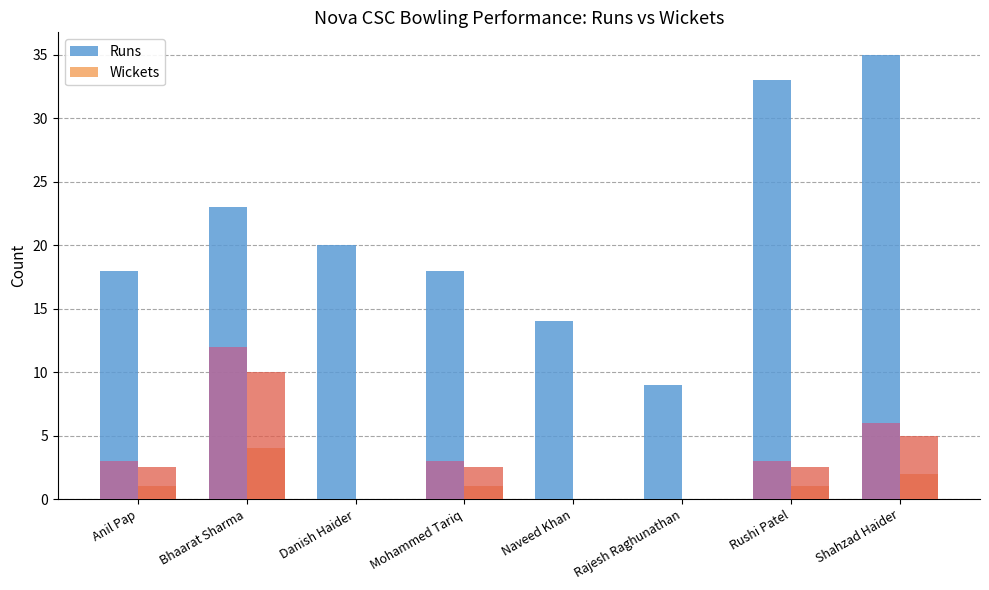

What is the value of the Wickets bar at the 7th from the left?

1